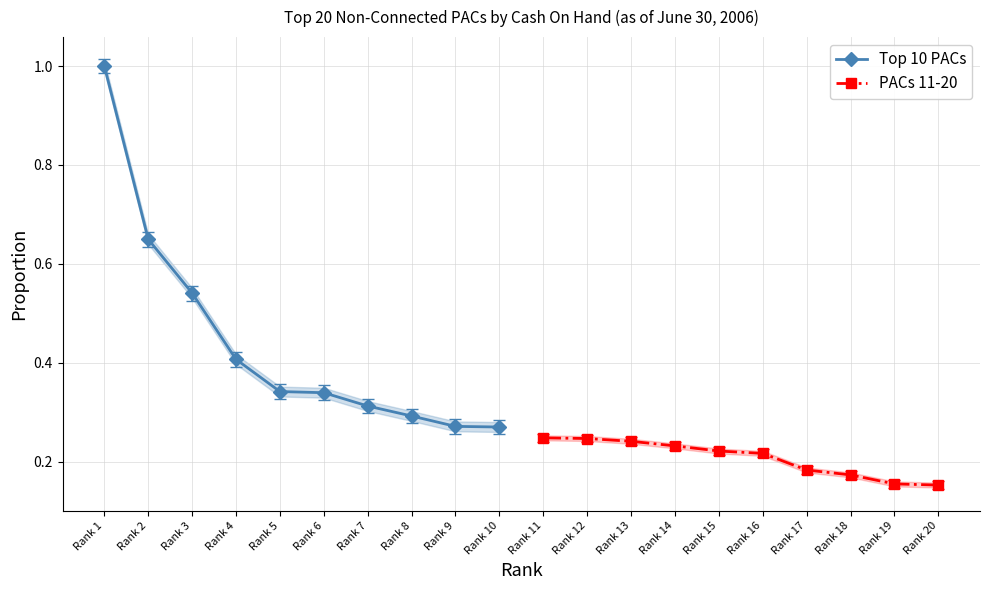

The value of PACs 11-20 at Rank 8 is 0.2. True or false?

False